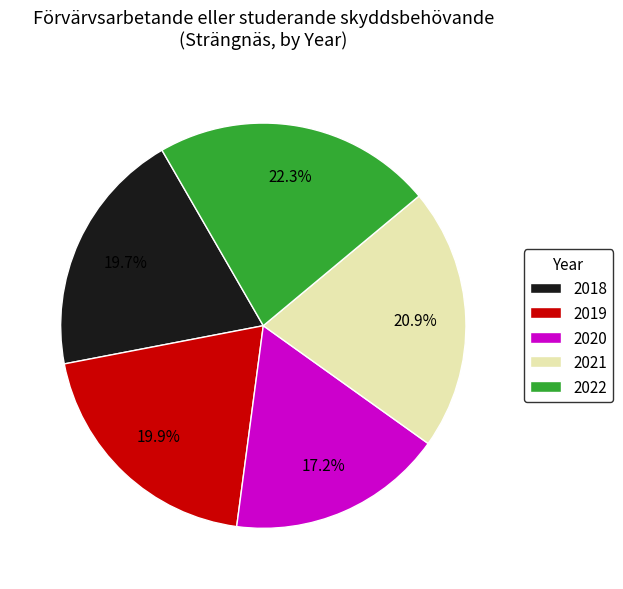

Does 2020 account for over 50% of the chart?

No